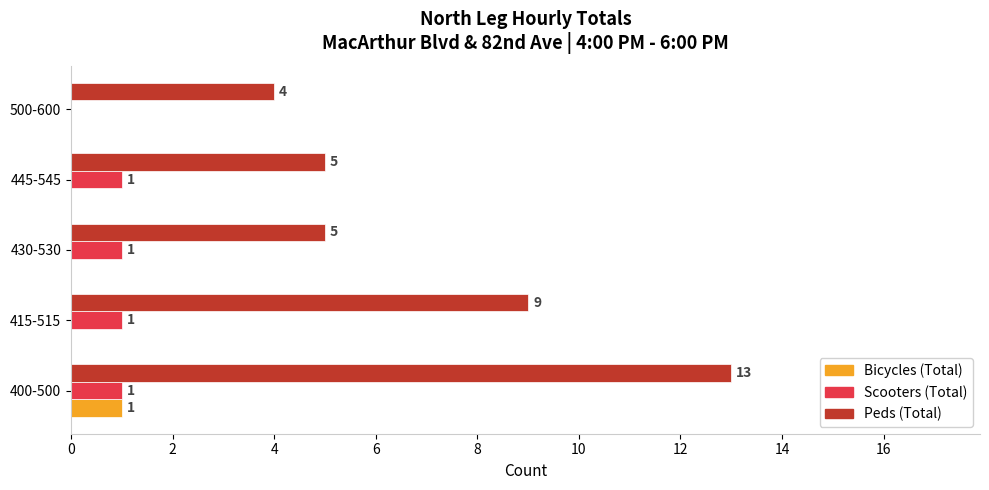

Where is Scooters (Total) nearest to the value 0?

500-600